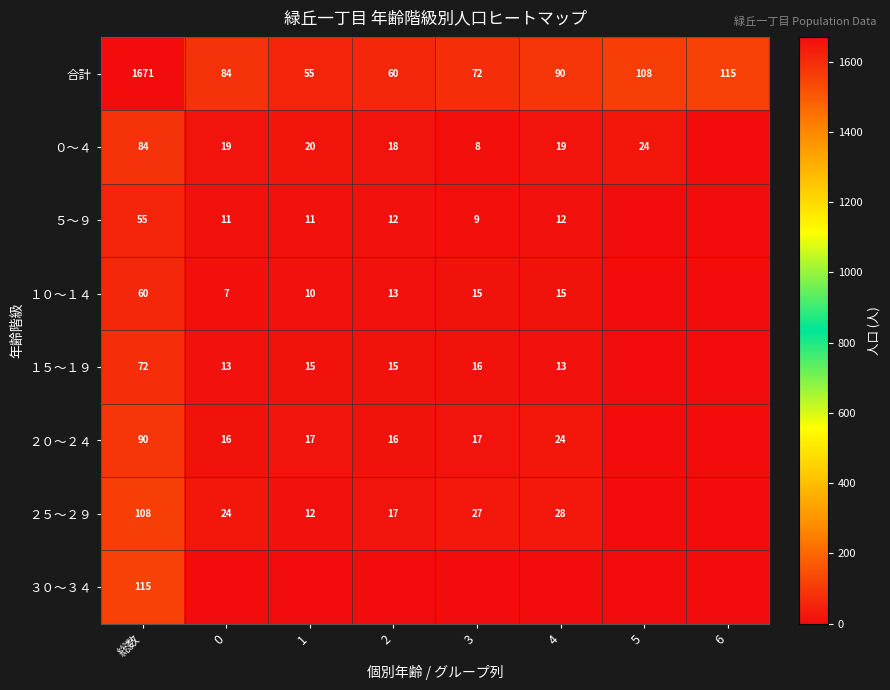

The ５～９ series shows 19 at 4. True or false?

False